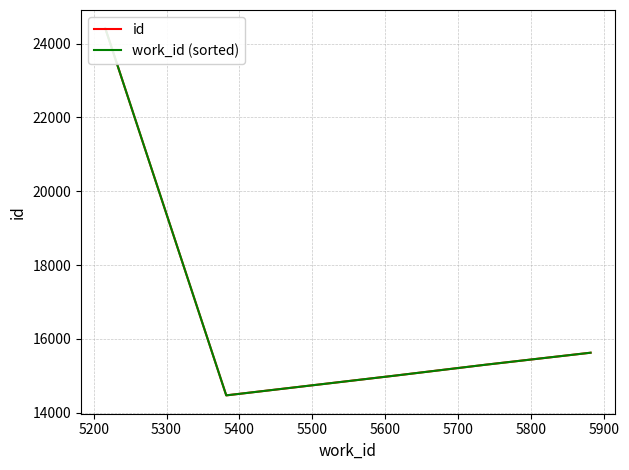

True or false: work_id (sorted) and id cross at least once.

False